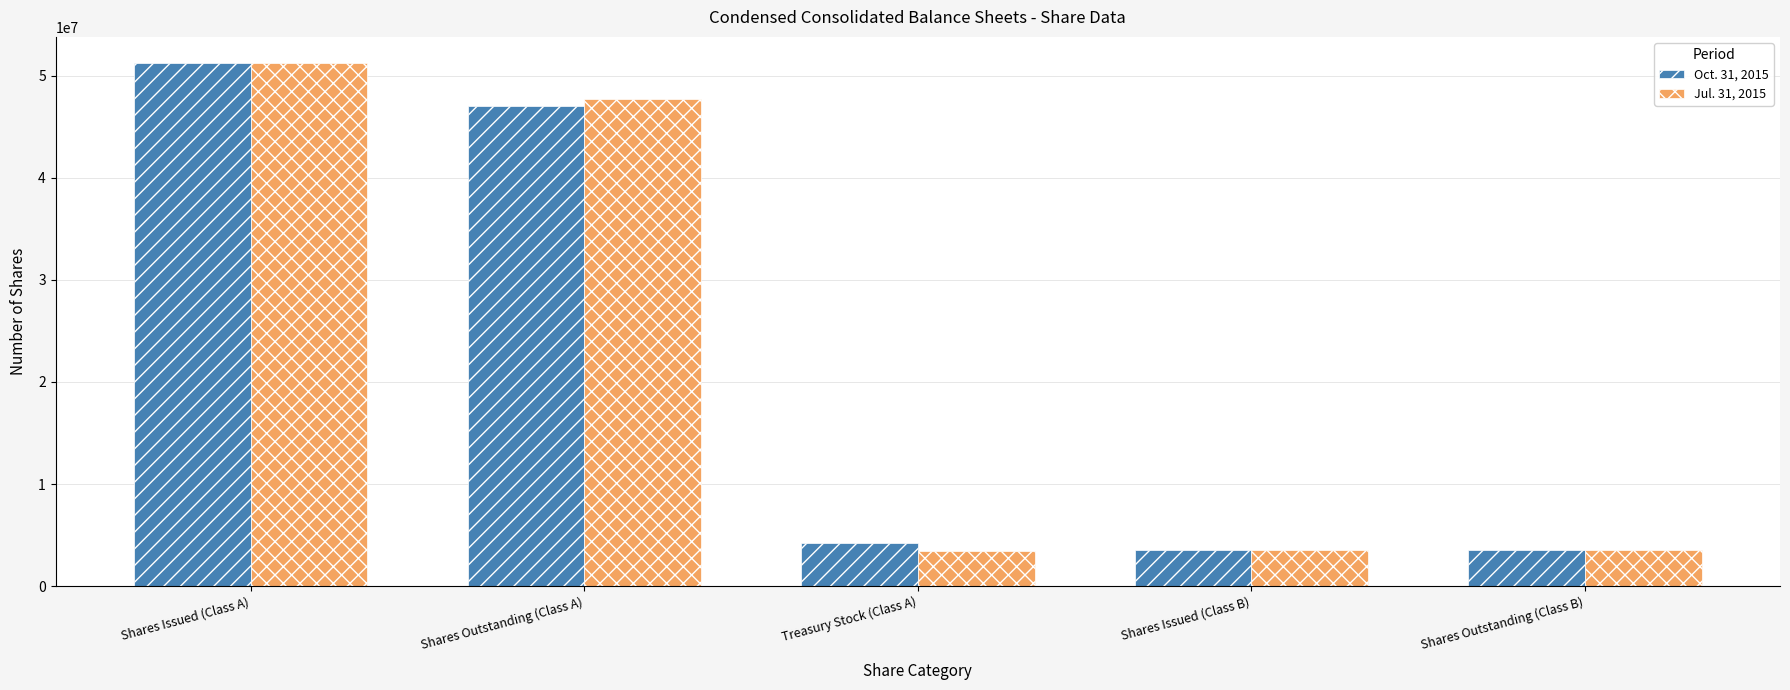

The value of Jul. 31, 2015 at Treasury Stock (Class A) is 6008131. True or false?

False